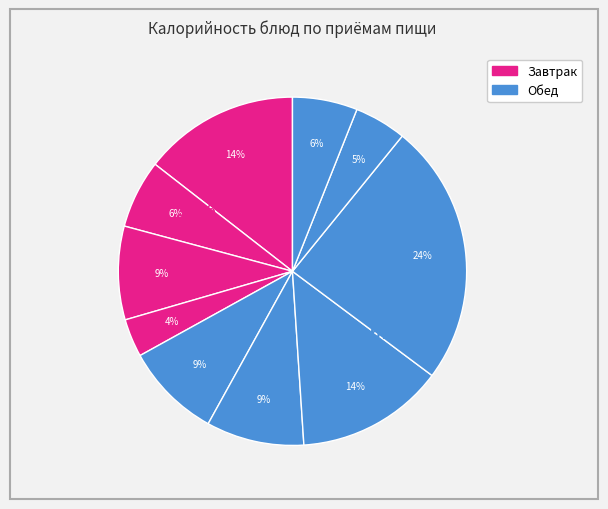

The Яблоко slice represents 1% of the pie. True or false?

False